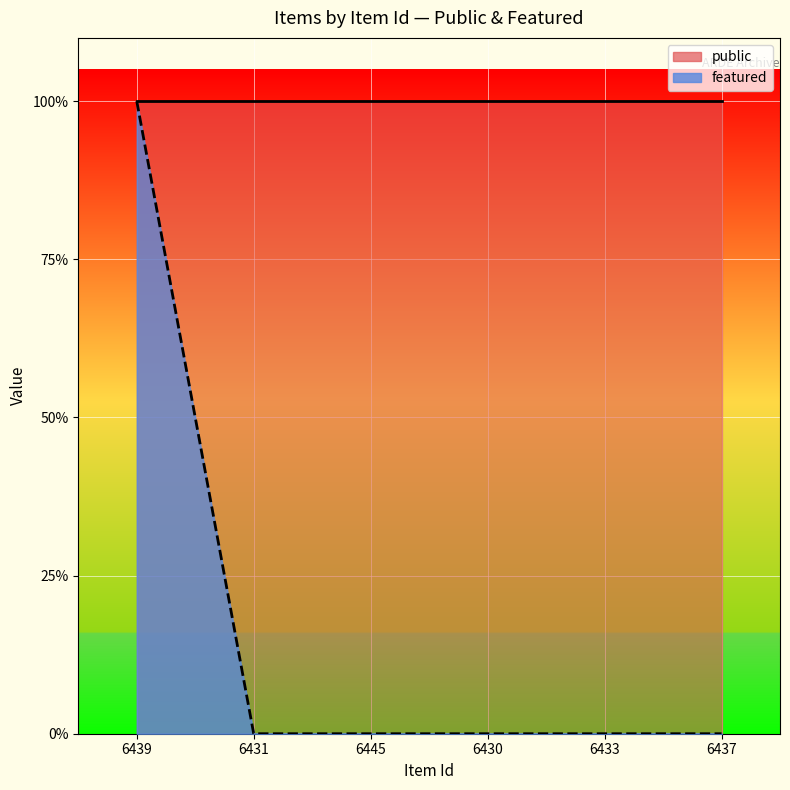

Where is the data nearest to the value 0?

6431